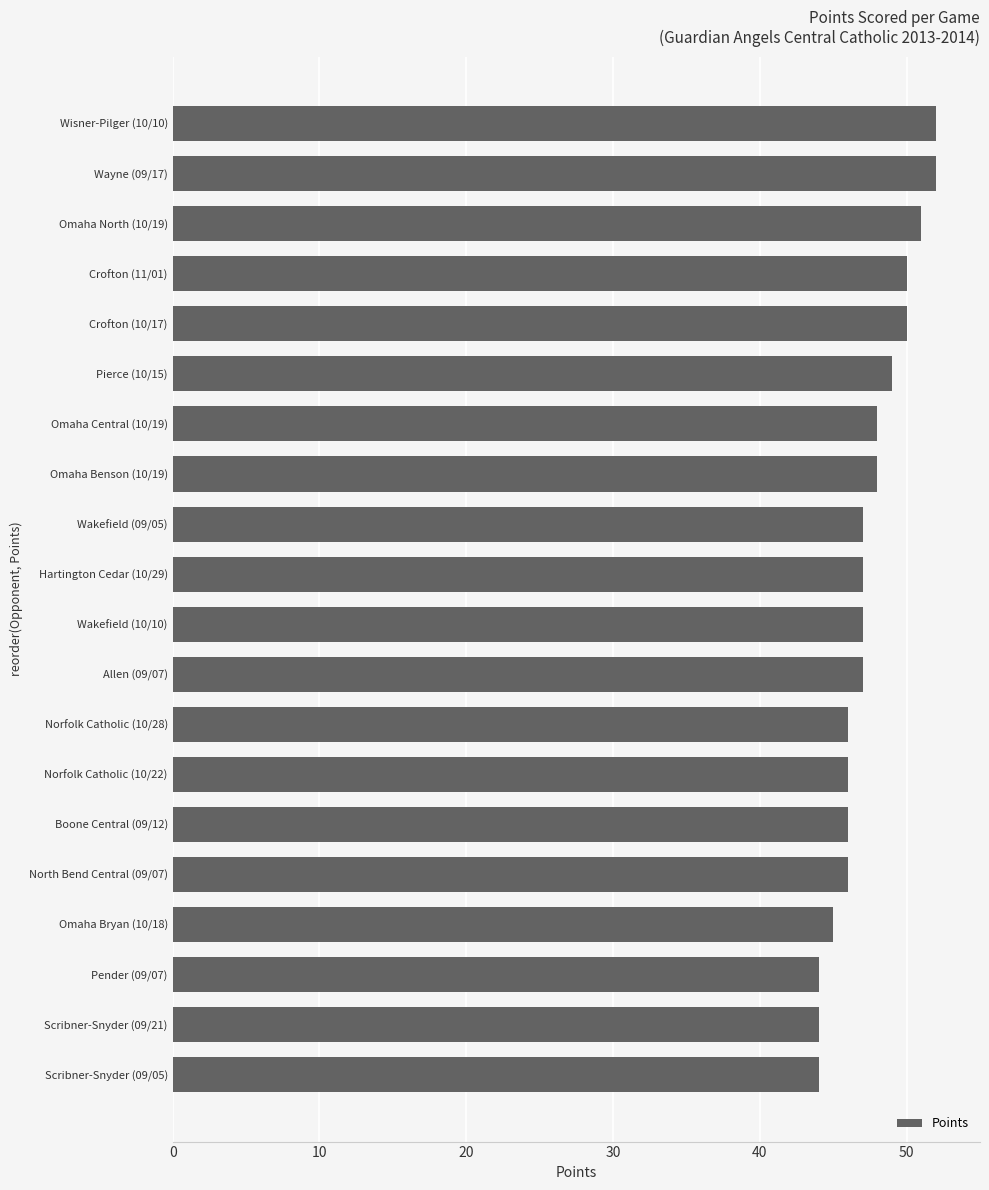

What is the change in value from Norfolk Catholic (10/28) to Omaha Central (10/19)?

+2